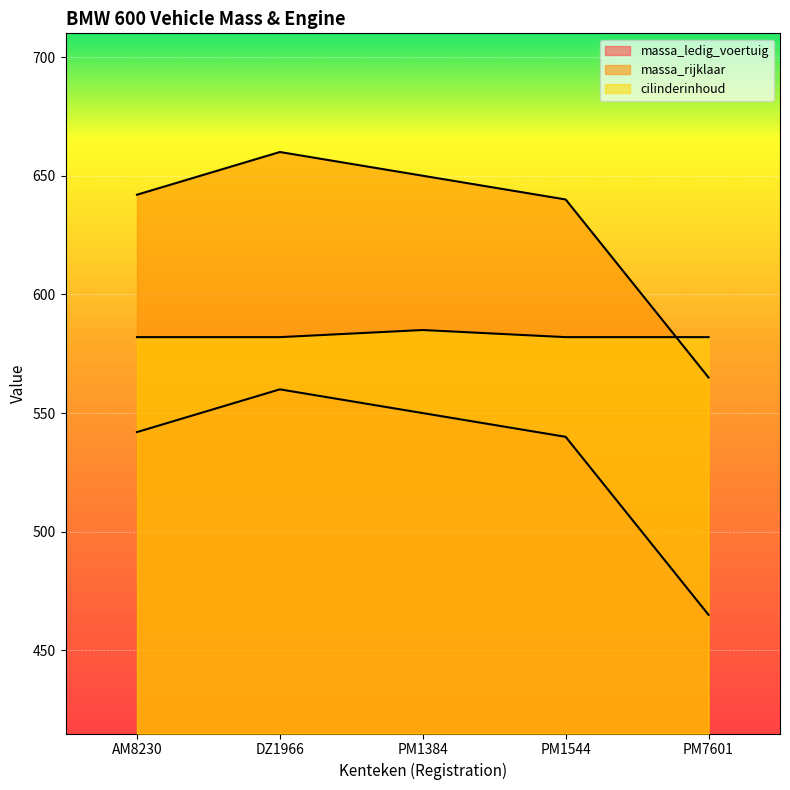

Rank the series at AM8230 from lowest to highest value.

massa_ledig_voertuig, cilinderinhoud, massa_rijklaar